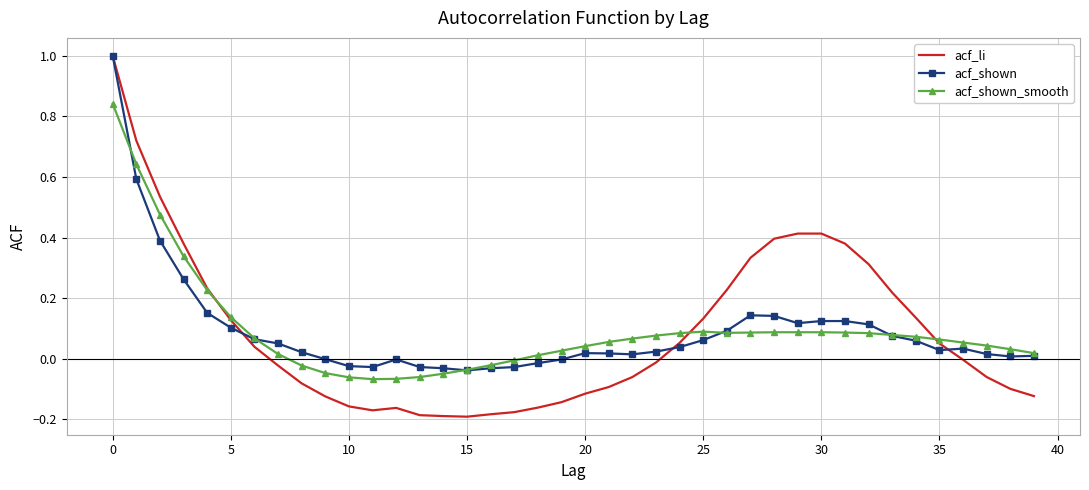

What is the label of the 32nd point from the left?

31